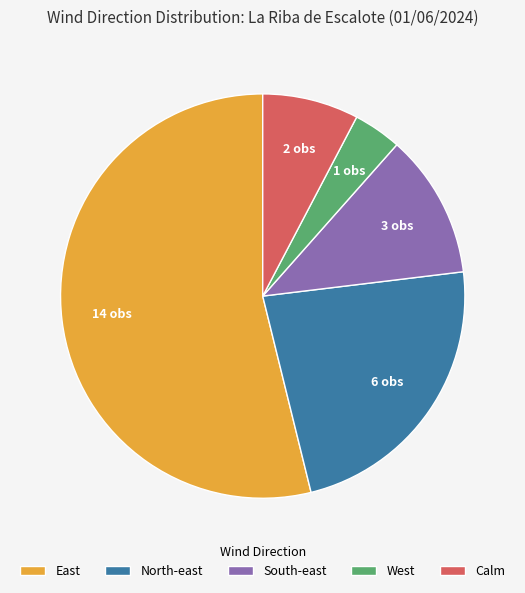

Which category has the biggest portion of the pie?

East